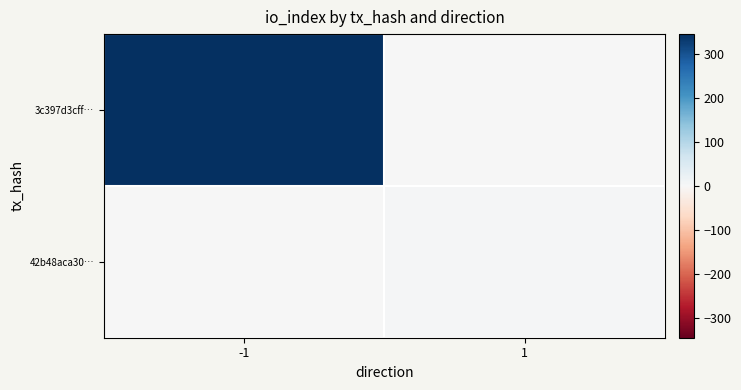

Reading left to right, extract all data points from this chart.

3c397d3cff…: -1=346	1=0
42b48aca30…: -1=0	1=5